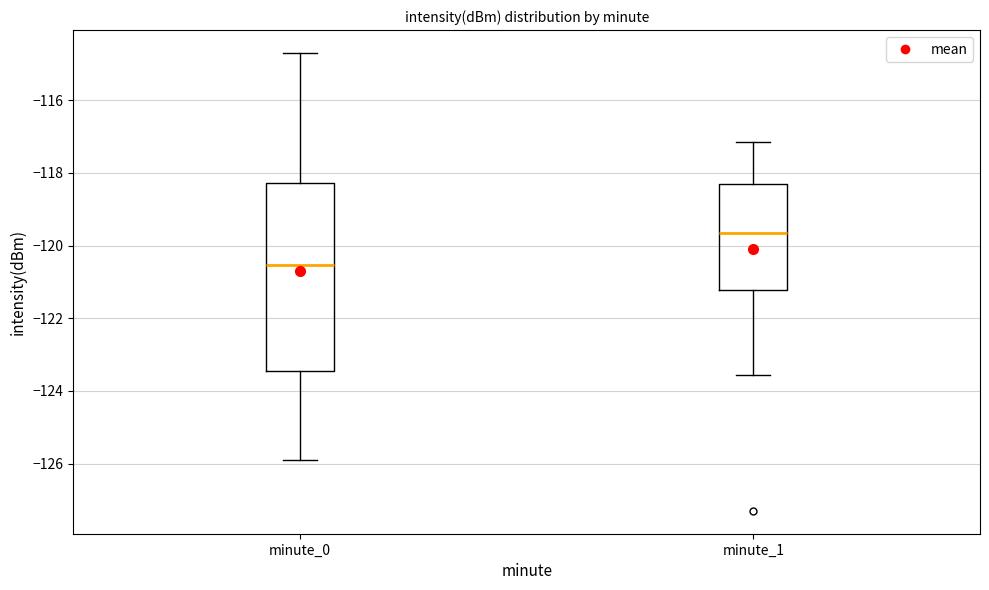

Reading left to right, transcribe this box plot: for each box, give where its median line is, the range the box spans, and where its two whiskers end, as read against the y-axis. The values are not printed on the chart, so give them approximately, as read against the axis.

minute_0: median -120.6, box -123.4 to -118.2, whiskers -126.0 to -114.6
minute_1: median -119.6, box -121.2 to -118.4, whiskers -123.6 to -117.2